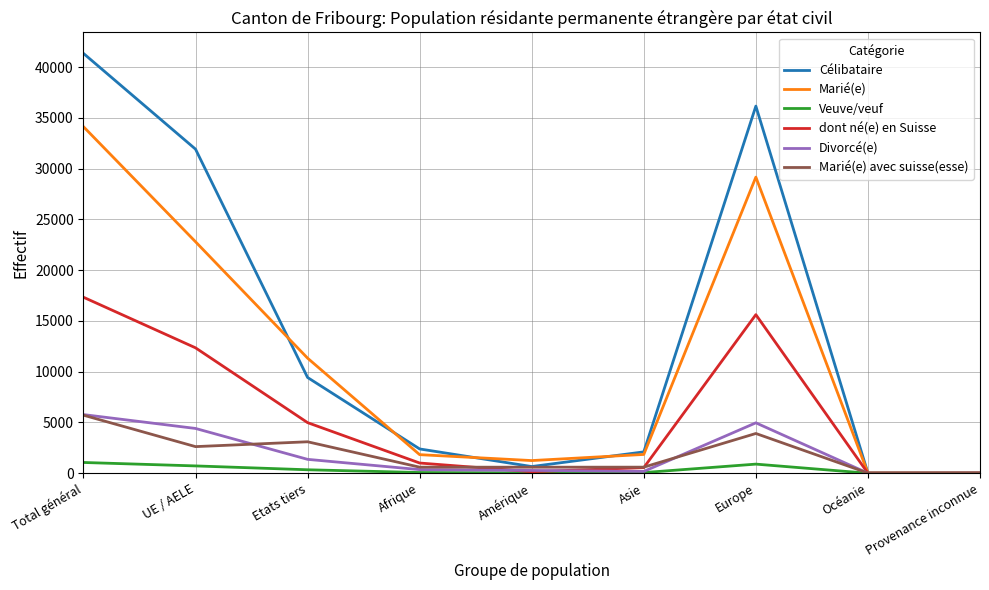

At which label does Marié(e) avec suisse(esse) reach its peak?

Total général